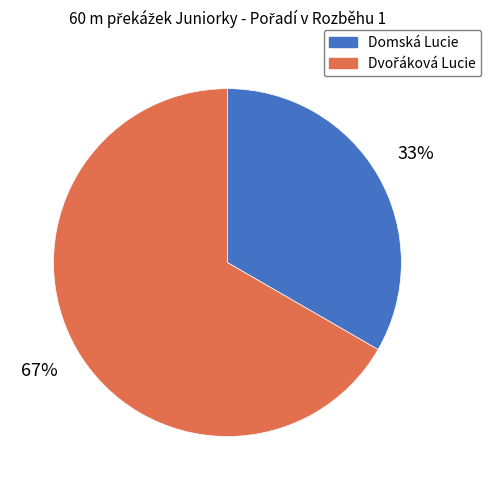

The Domská Lucie slice represents 19% of the pie. True or false?

False